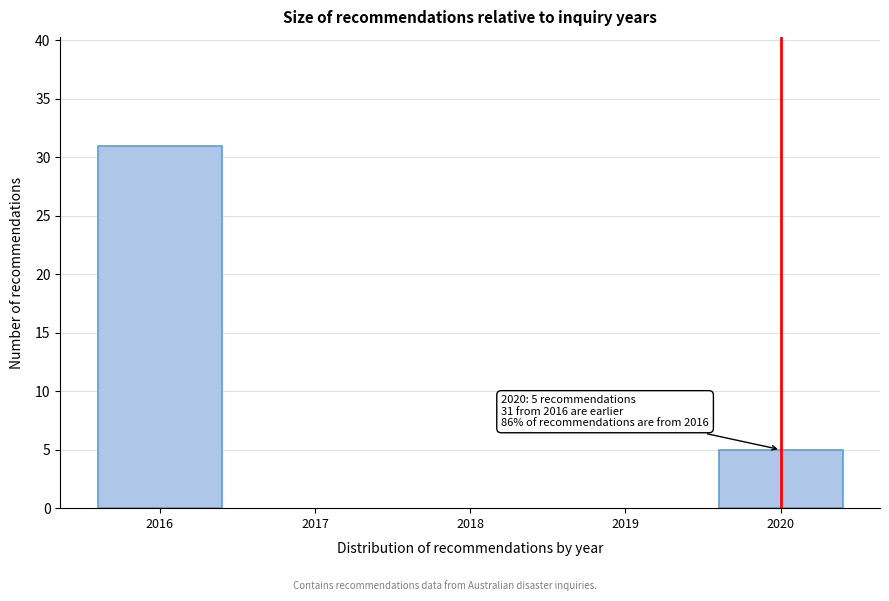

Reading right to left, extract all data points from this chart.

2020=5	2016=31